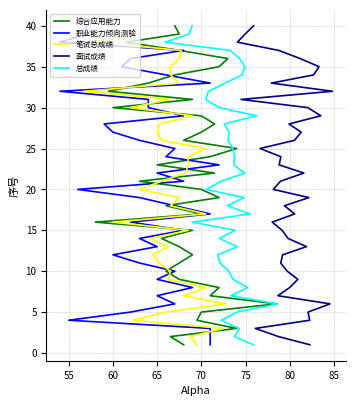

True or false: 面试成绩 and 总成绩 cross at least once.

False